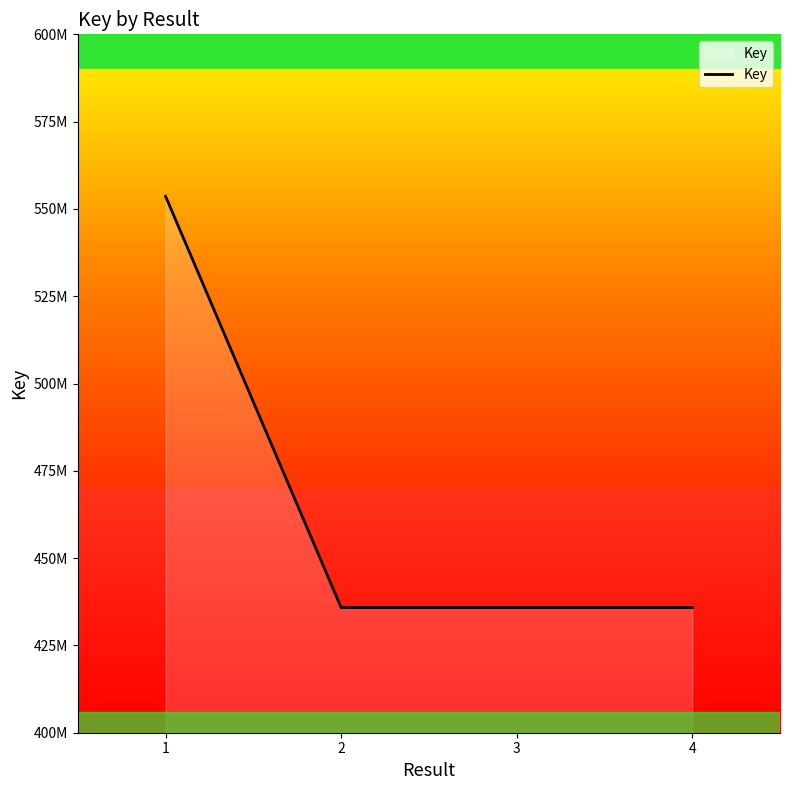

Does the chart have visible grid lines?

No